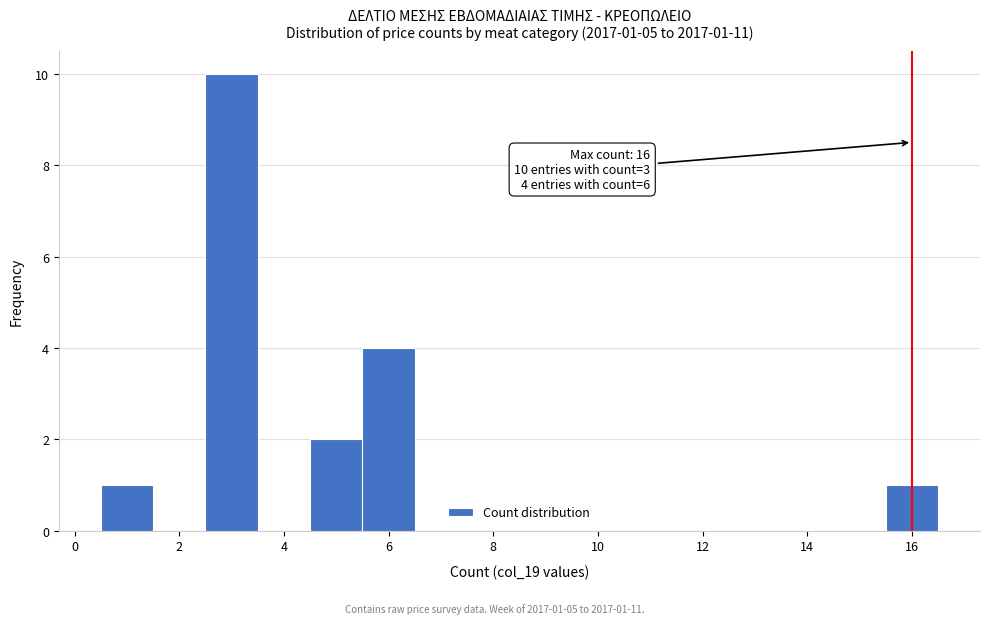

Which range on the x-axis has the tallest bar?

2.5 to 3.5